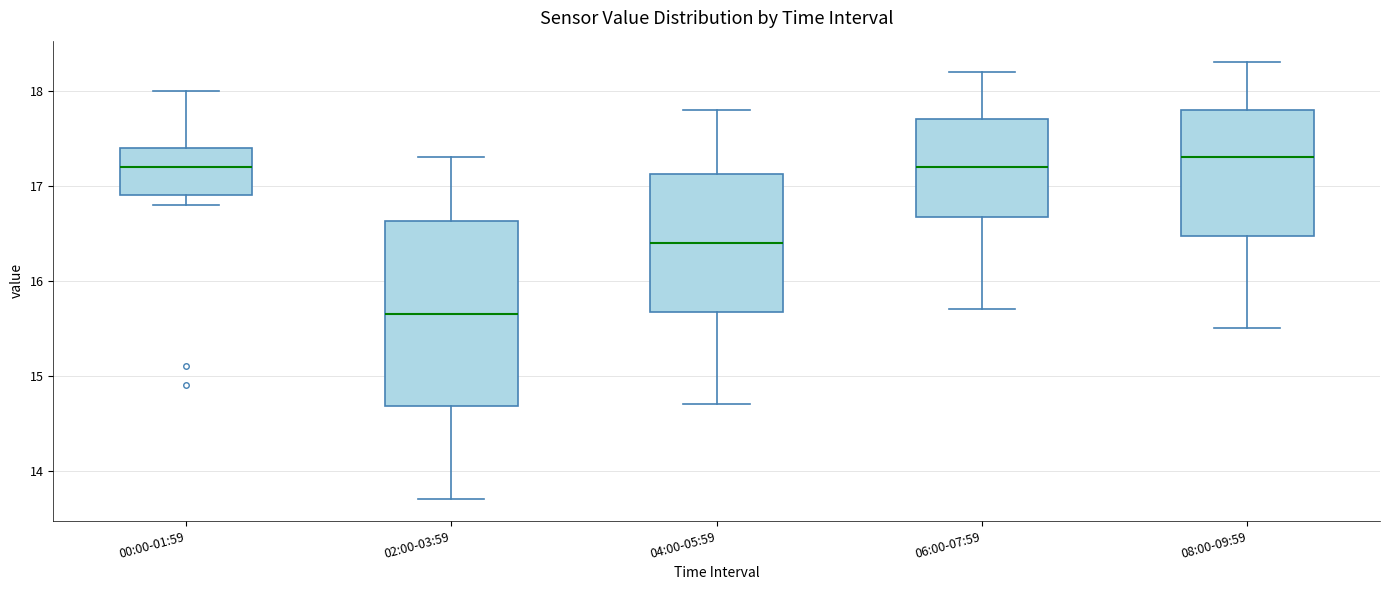

Where does the median line of the box for 02:00-03:59 sit on the y-axis? The values are not printed on the chart, so give them approximately, as read against the axis.

15.7